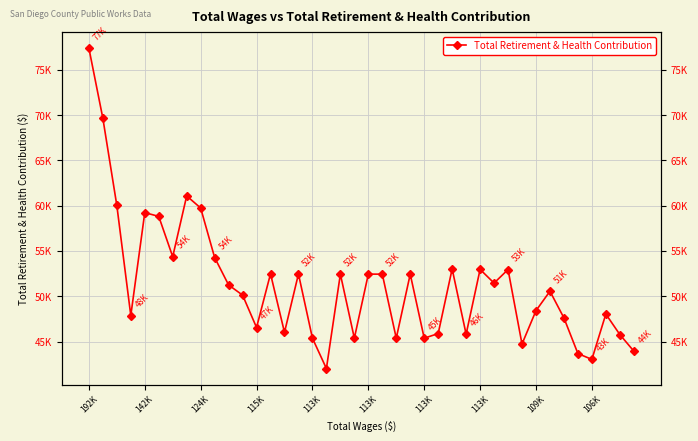

How many interior local valleys (lower than both neighbors) does the data have?

12